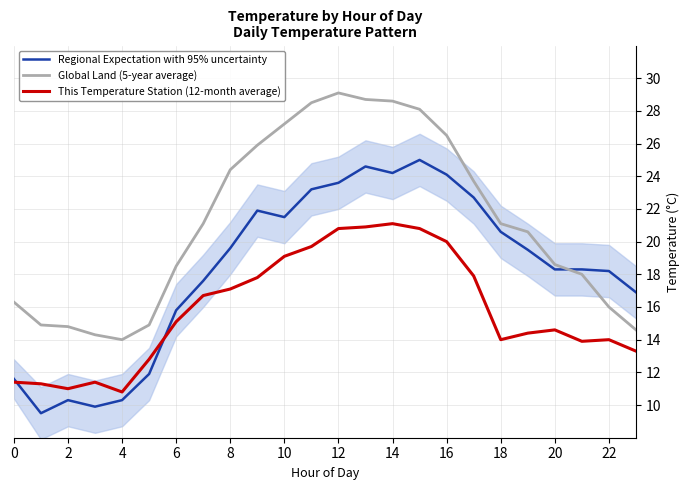

Reading right to left, what are all the values shown in this chart?

Regional Expectation with 95% uncertainty: 16.9	18.2	18.3	18.3	19.5	20.6	22.7	24.1	25.0	24.2	24.6	23.6	23.2	21.5	21.9	19.6	17.6	15.8	11.9	10.3	9.9	10.3	9.5	11.6
Global Land (5-year average): 14.6	16.0	18.0	18.6	20.6	21.1	23.7	26.5	28.1	28.6	28.7	29.1	28.5	27.2	25.9	24.4	21.1	18.5	14.9	14.0	14.3	14.8	14.9	16.3
This Temperature Station (12-month average): 13.3	14.0	13.9	14.6	14.4	14.0	17.9	20.0	20.8	21.1	20.9	20.8	19.7	19.1	17.8	17.1	16.7	15.1	12.8	10.8	11.4	11.0	11.3	11.4